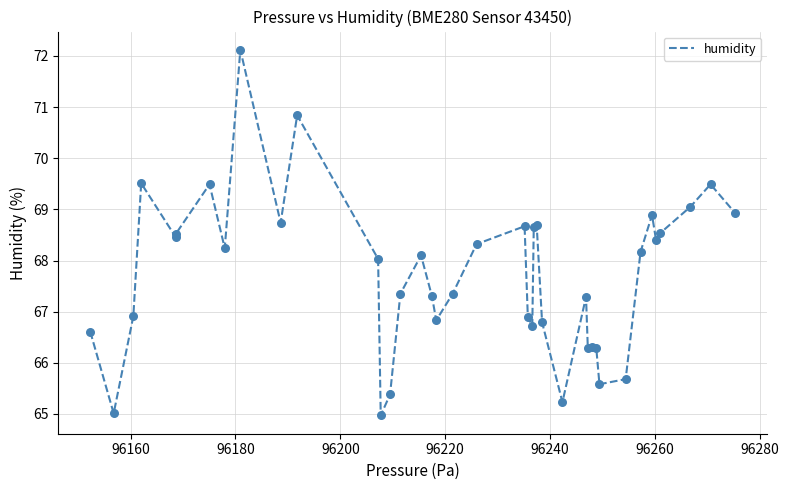

What is the minimum value shown in the chart?

65.0